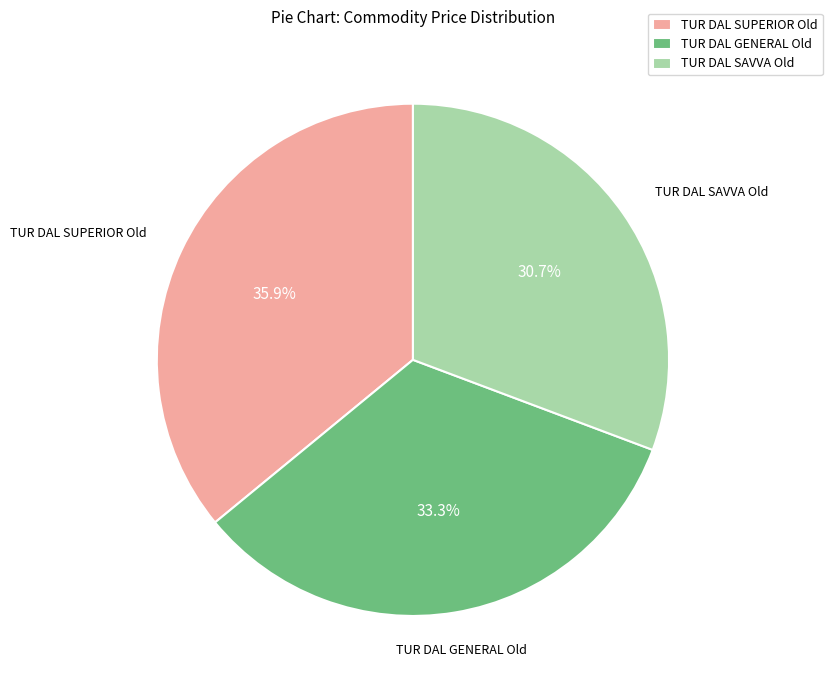

How many segments does this pie chart have?

3